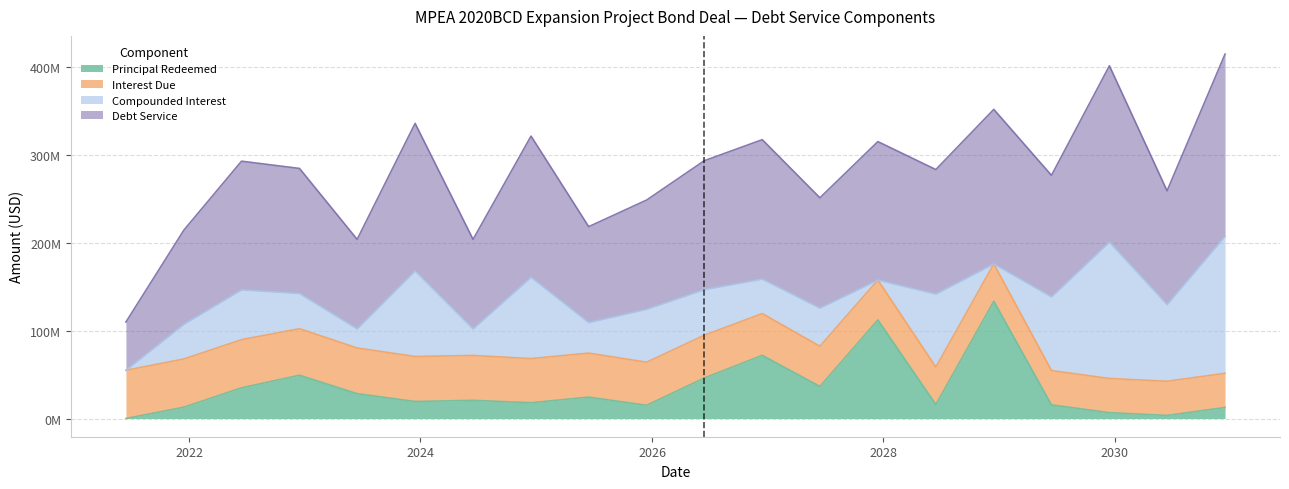

Which series has the largest total across all categories?

Debt Service